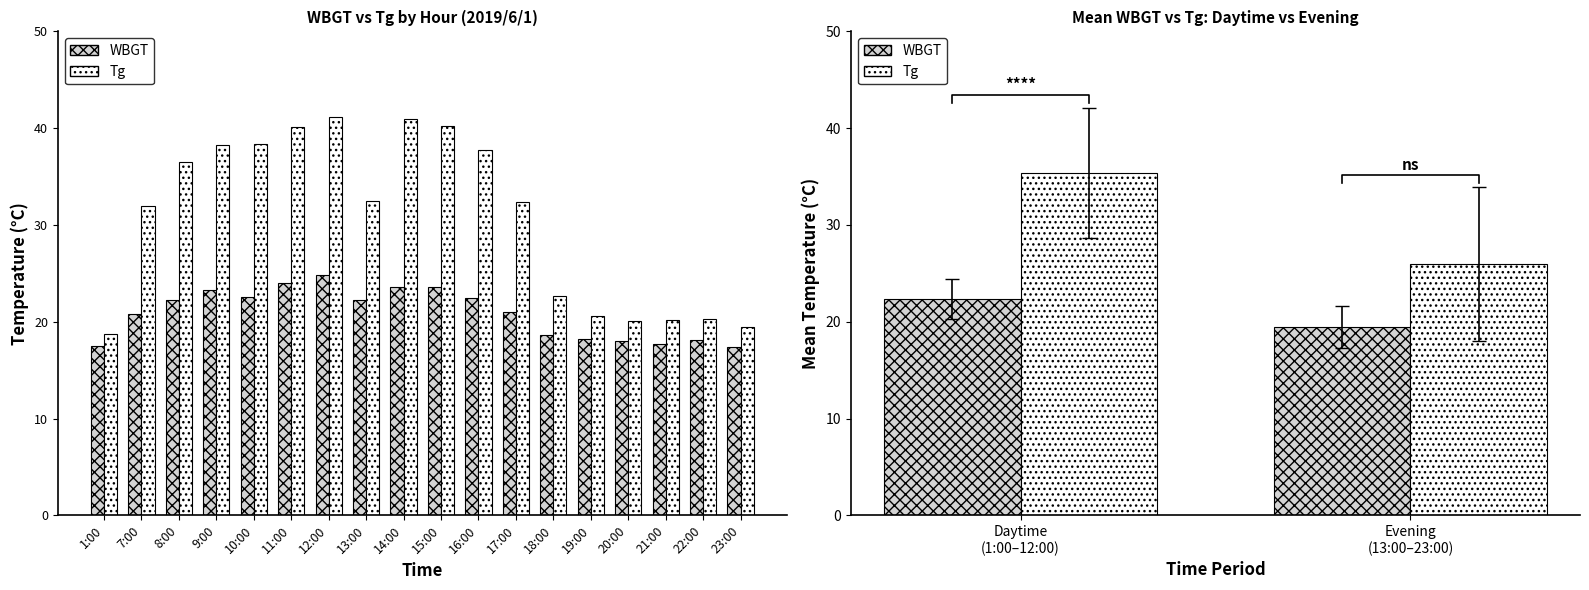

What is the value of the Tg bar at the 1st from the left?

35.4